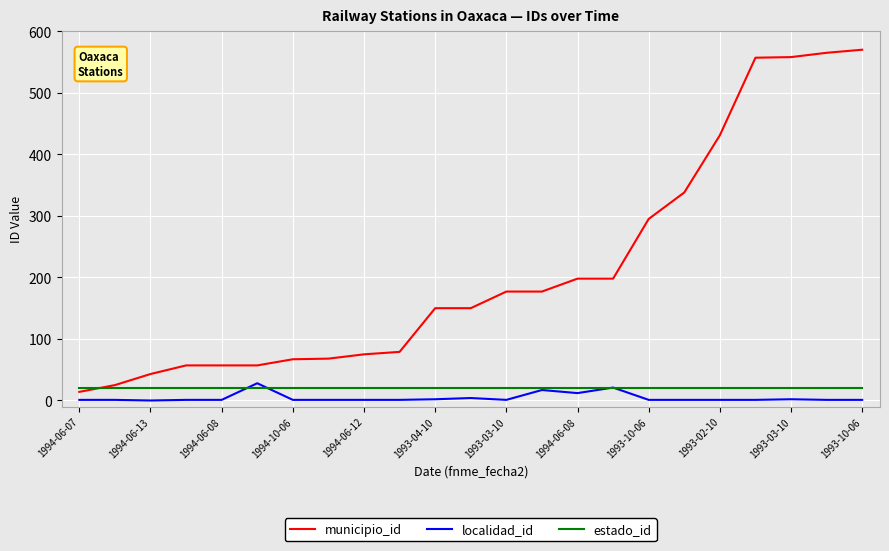

Does the chart display data point markers on the line(s)?

No